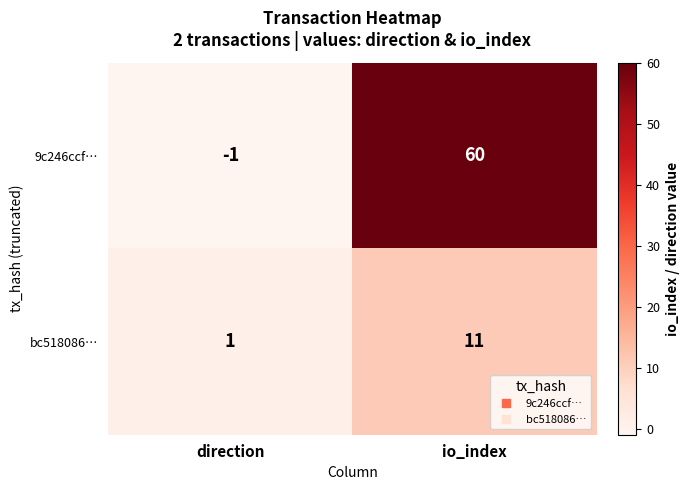

At which category is the sum across all series the highest?

io_index